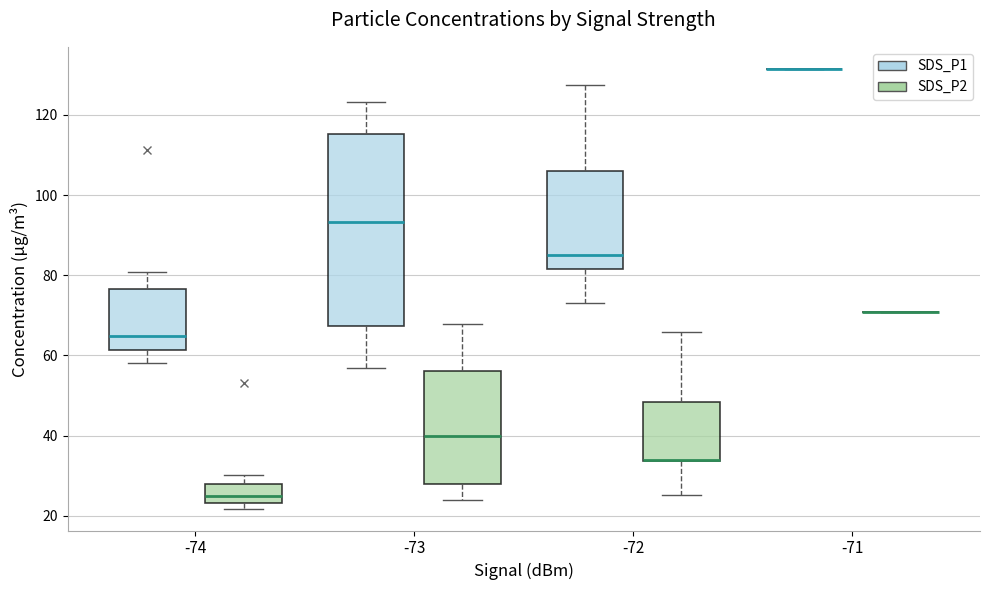

Which box is the tallest, from its lower edge to its upper edge?

-73 (SDS_P1)